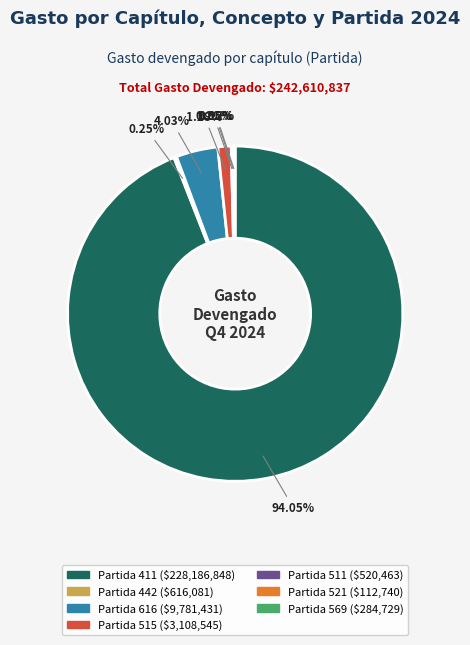

Does any single category account for the majority?

Yes